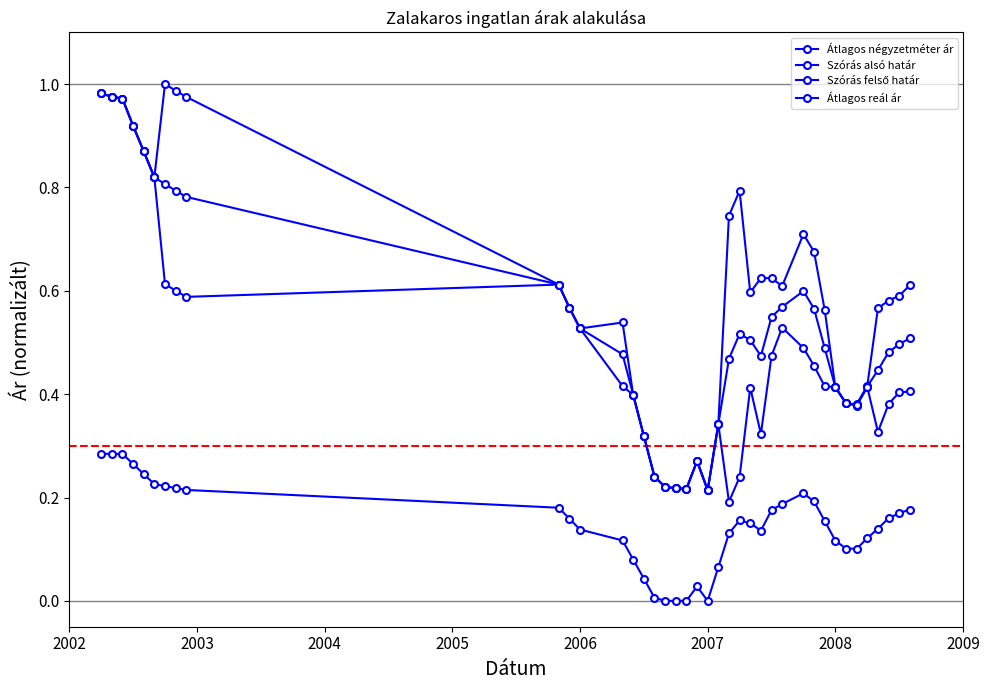

What is the difference between the second highest and second lowest values in the Szórás alsó határ series?

0.8